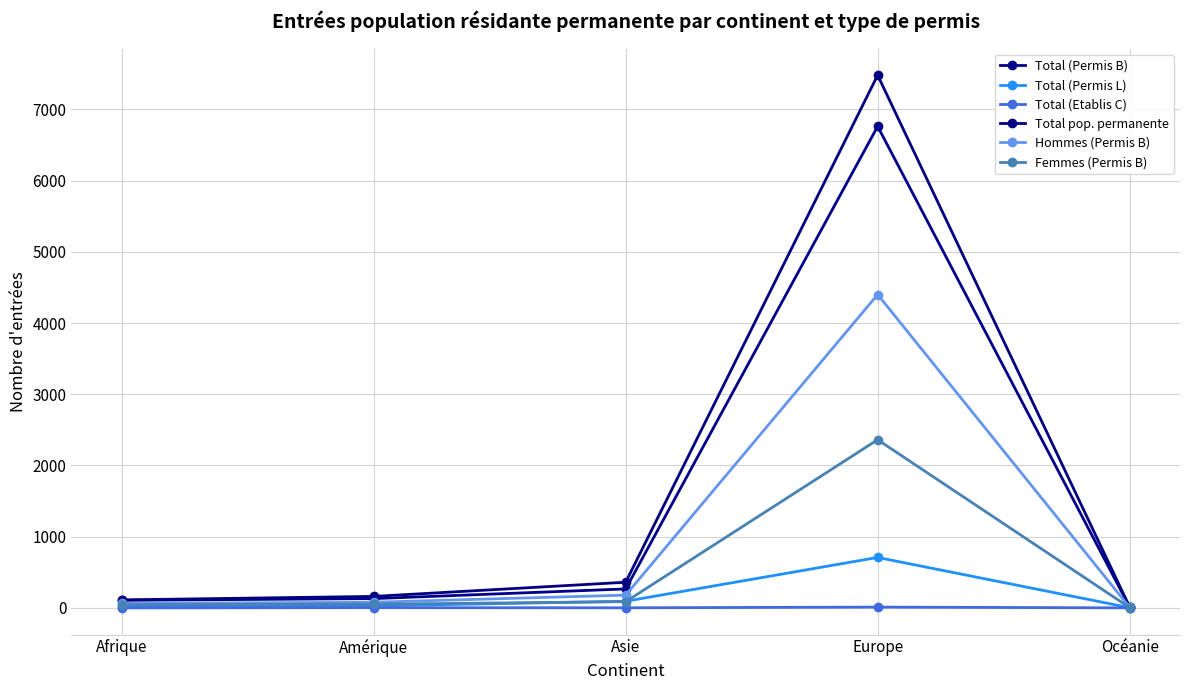

True or false: Total (Permis L) and Hommes (Permis B) cross at least once.

False